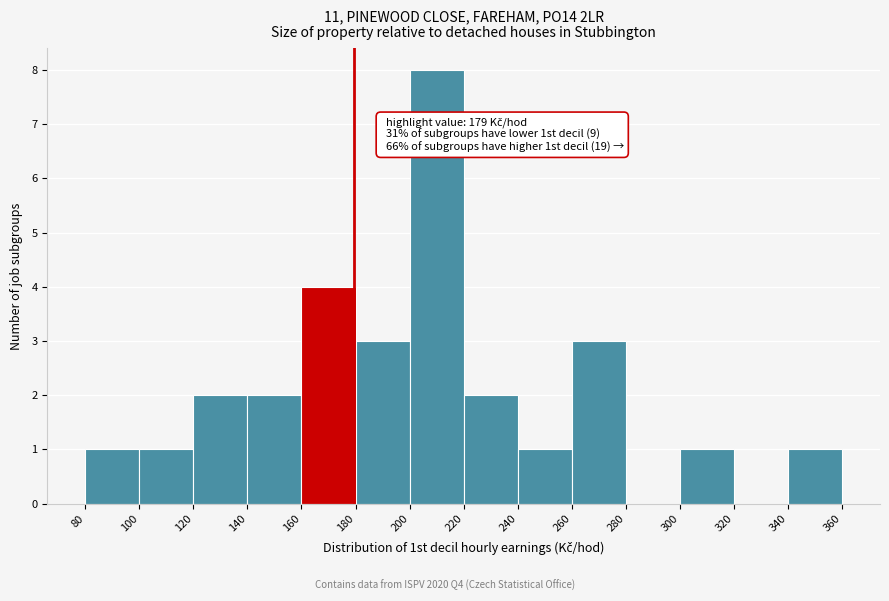

Which range on the x-axis has the tallest bar?

200 to 220